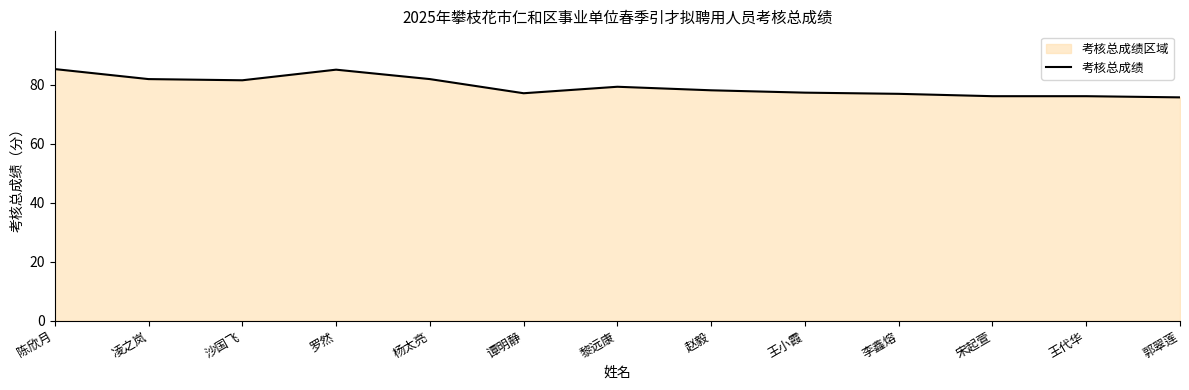

True or false: there are more than 1 points higher than both neighbors.

True